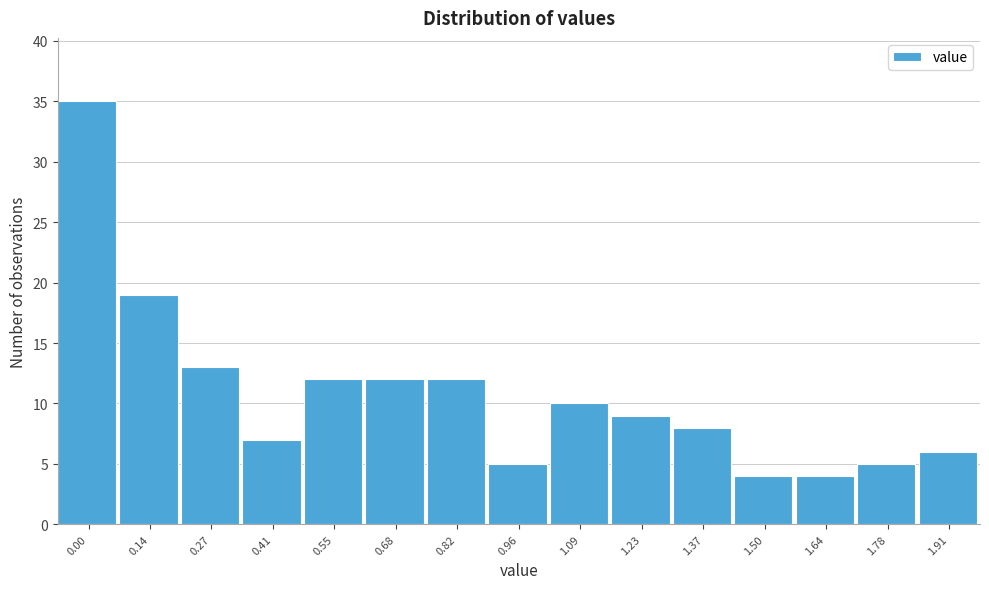

Reading left to right, what are all the values shown in this chart?

35	19	13	7	12	12	12	5	10	9	8	4	4	5	6